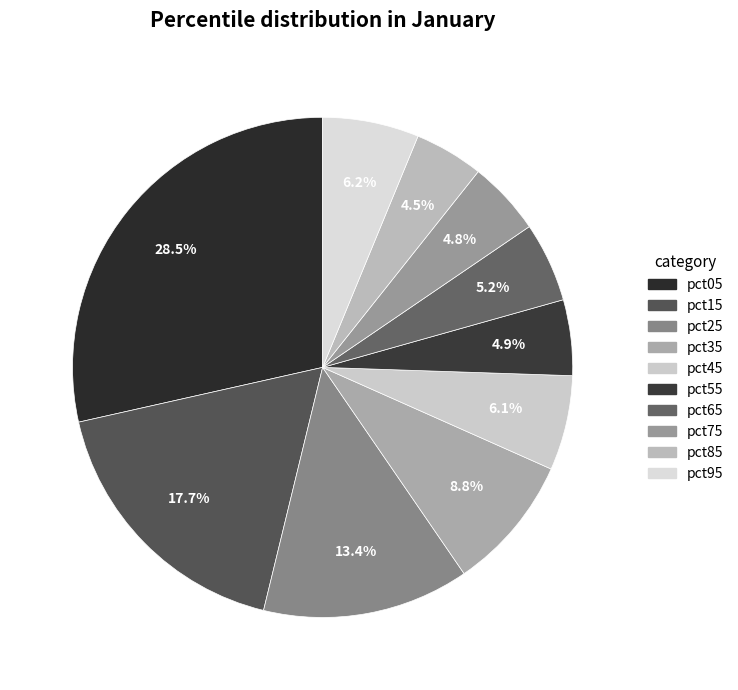

What percentage is the pct75 slice, to the nearest percent?

5%